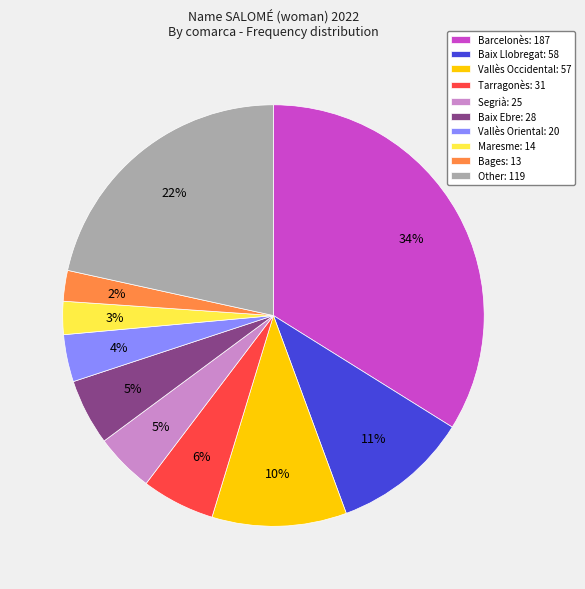

To the nearest percent, what is the combined percentage of Baix Llobregat: 58 and Other: 119?

32%